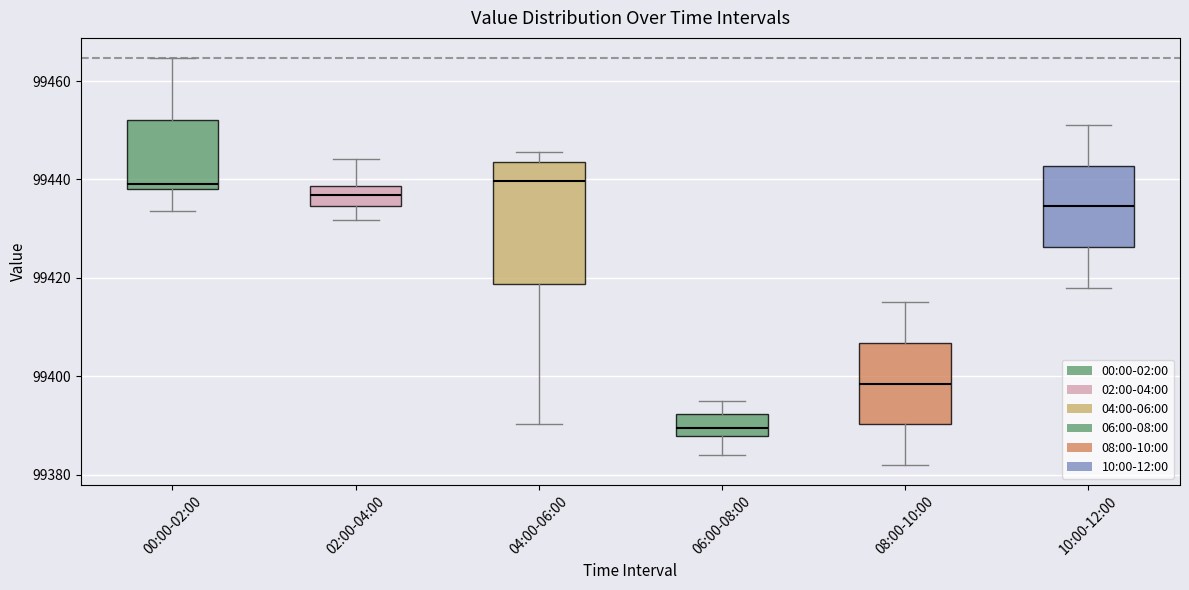

Where does the lower whisker of the box for 00:00-02:00 end on the y-axis? The values are not printed on the chart, so give them approximately, as read against the axis.

99434